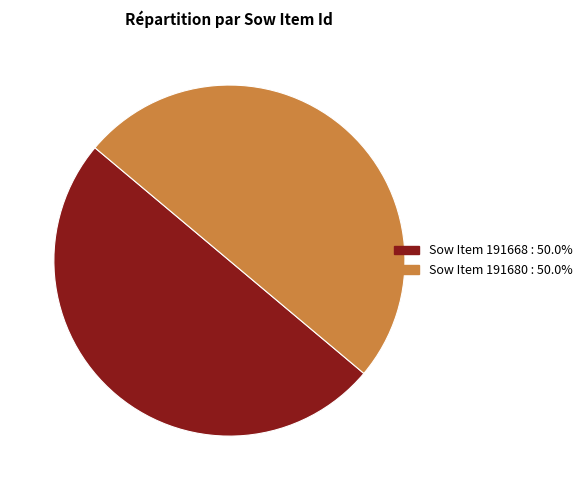

Combined, do Sow Item 191668 : 50.0% and Sow Item 191680 : 50.0% account for over 50%?

Yes